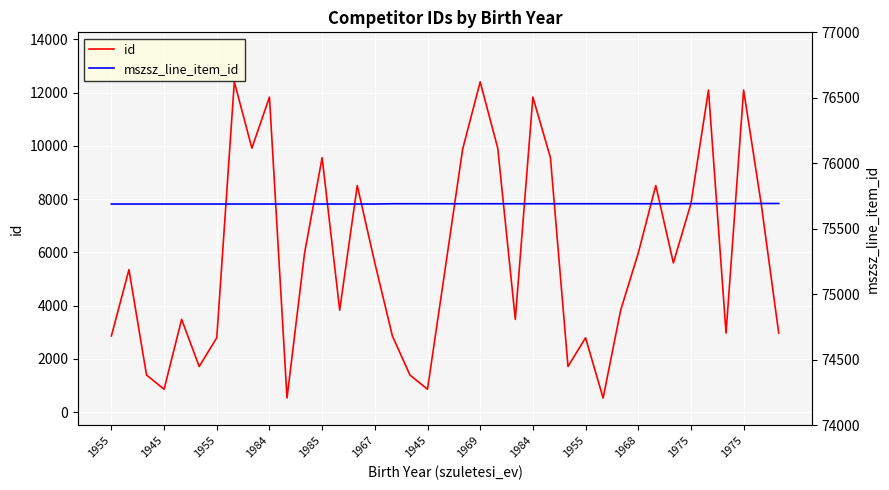

What is the total value across all series at 1984?

87519